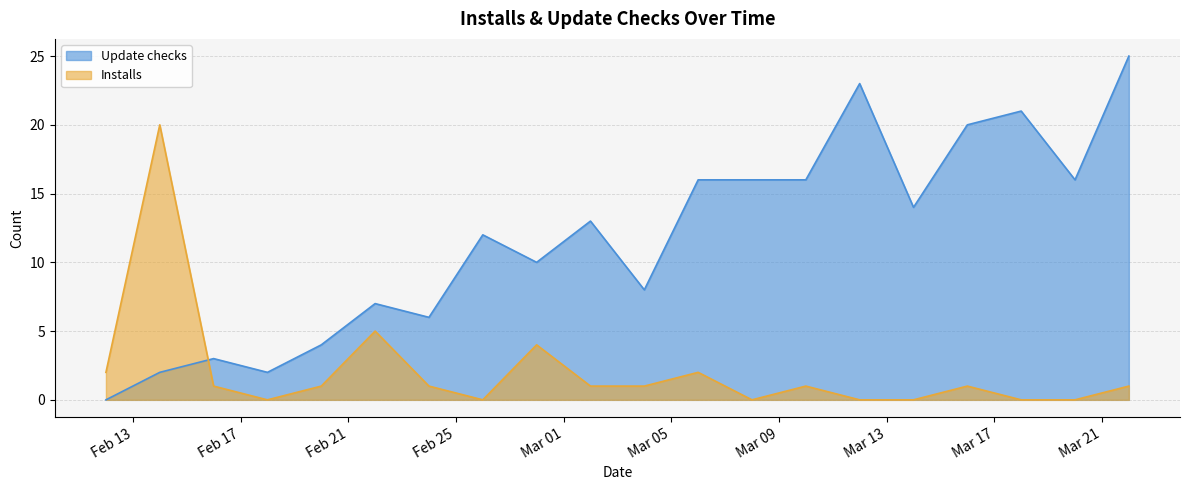

Count the number of categories in the chart.

20